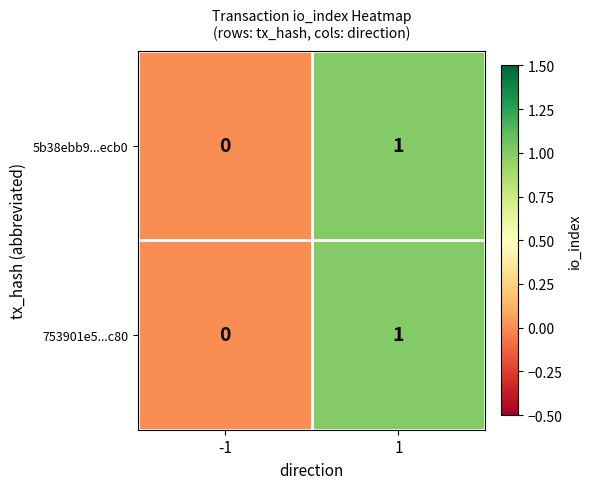

The value of 753901e5...c80 at 1 is 1. True or false?

True